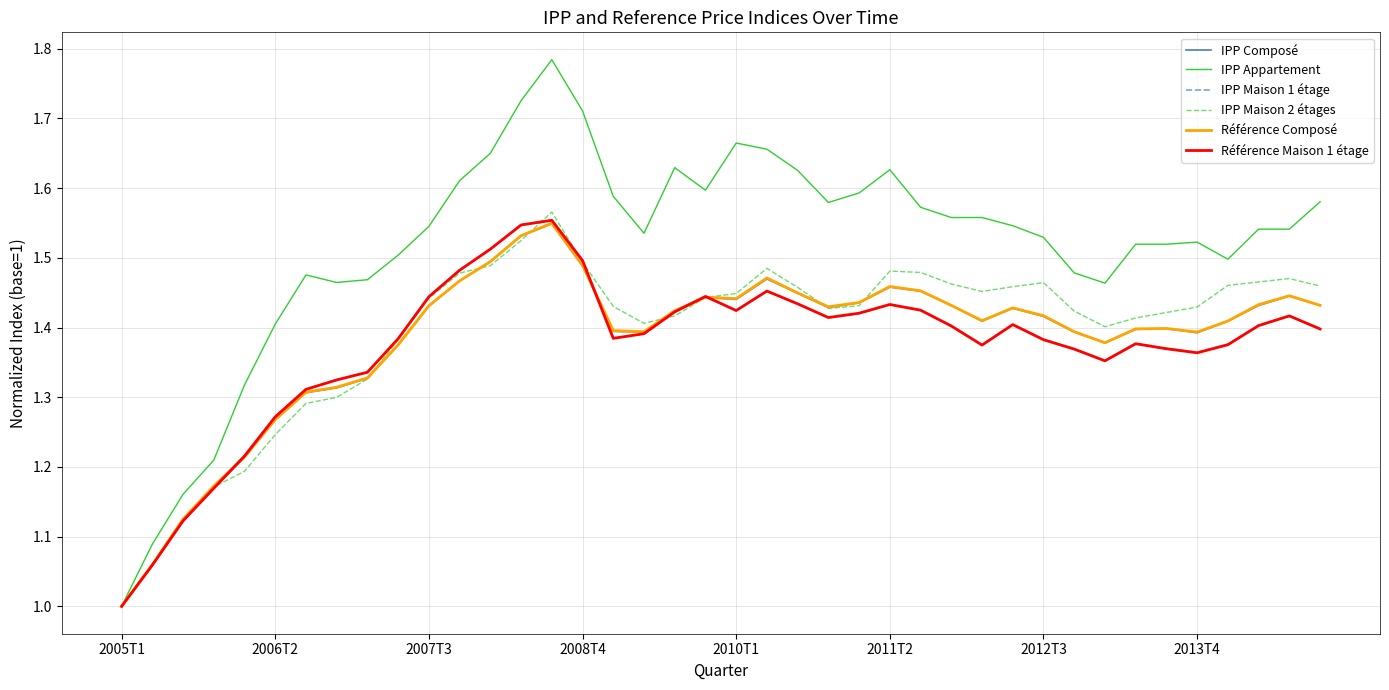

What is the lowest value of the IPP Maison 1 étage series?

1.0